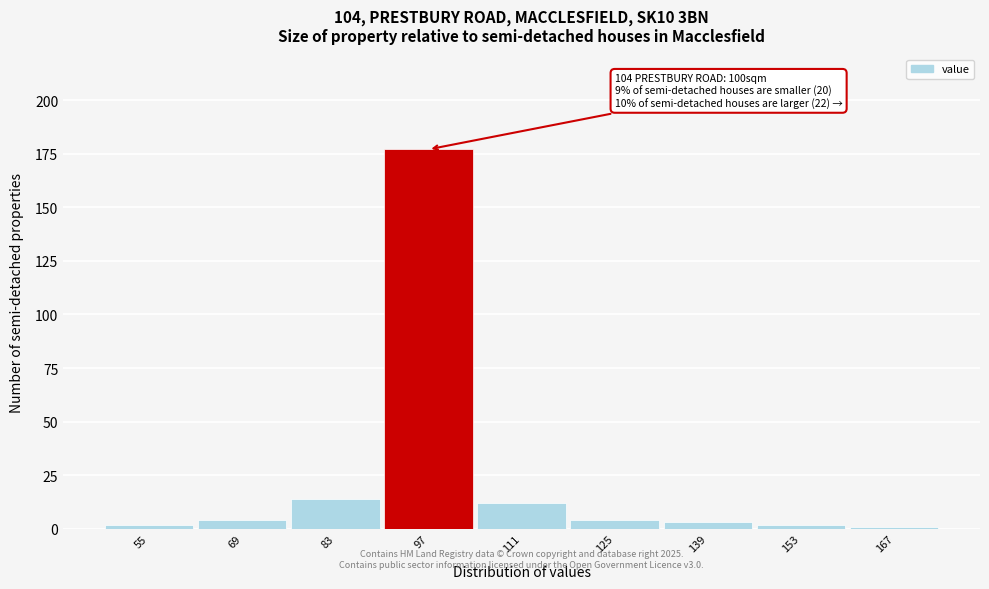

Reading left to right, transcribe all the data shown in this chart.

2	4	14	177	12	4	3	2	1